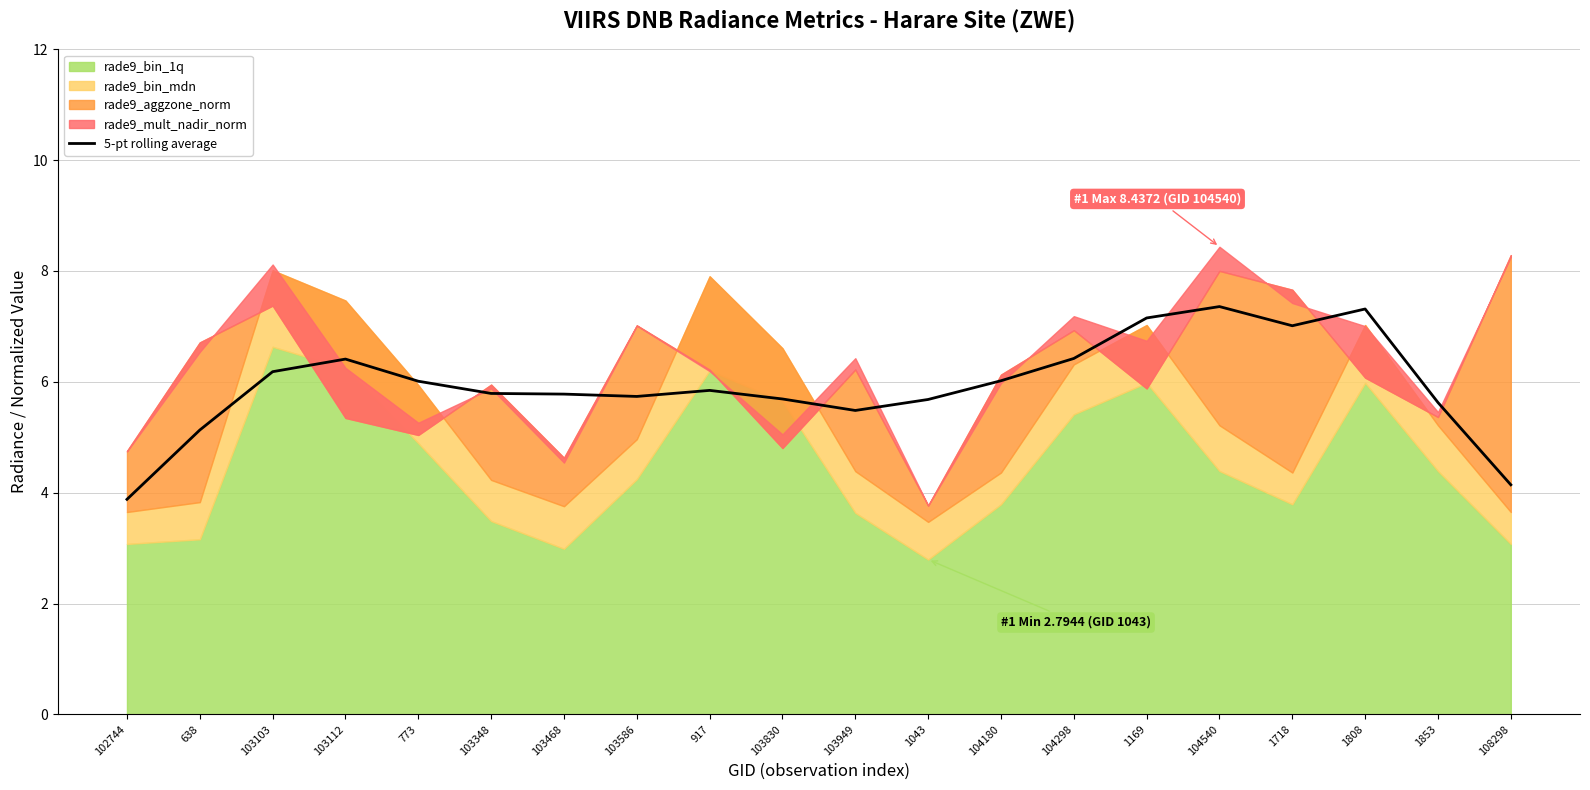

The chart shows a value of 6.4 at 103112. True or false?

True